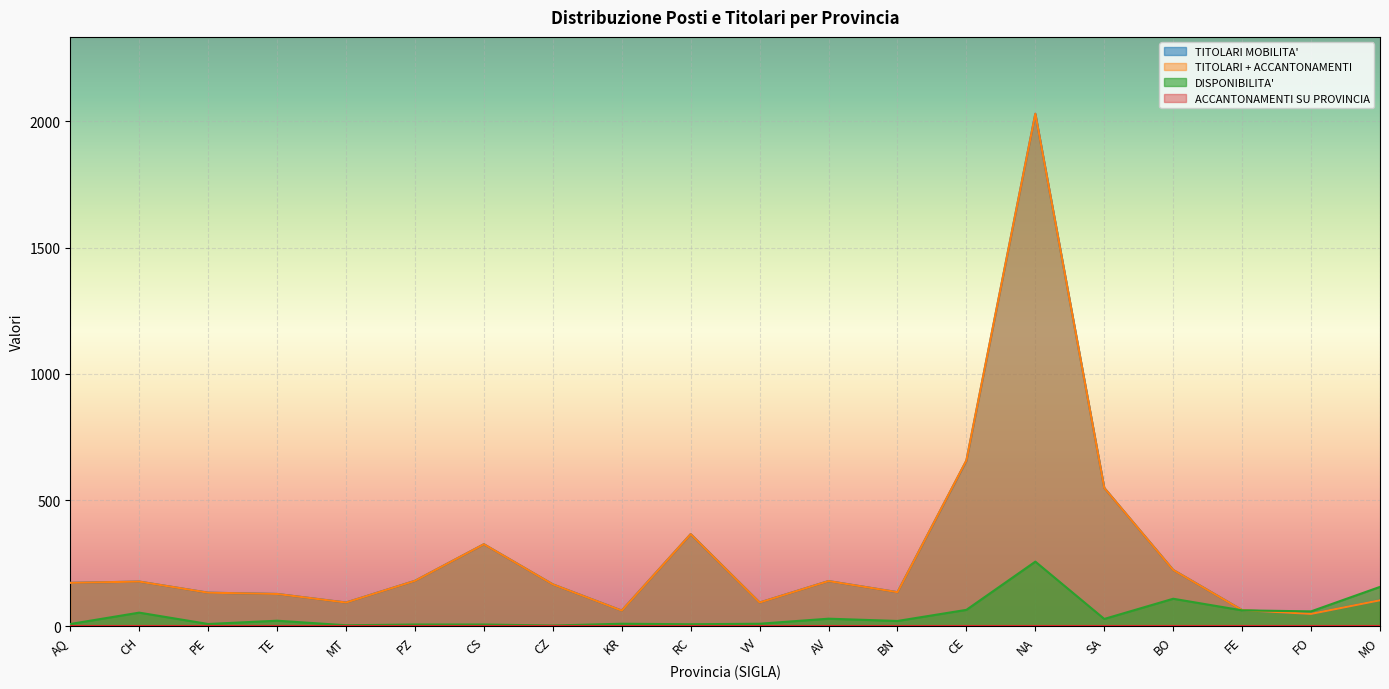

Which series has the widest spread of values?

TITOLARI MOBILITA'